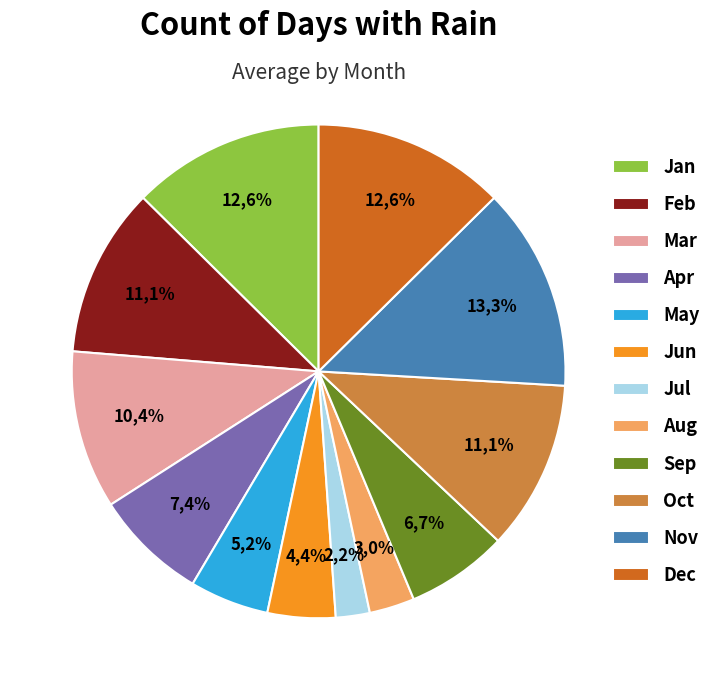

Between Oct and Jun, which is larger?

Oct